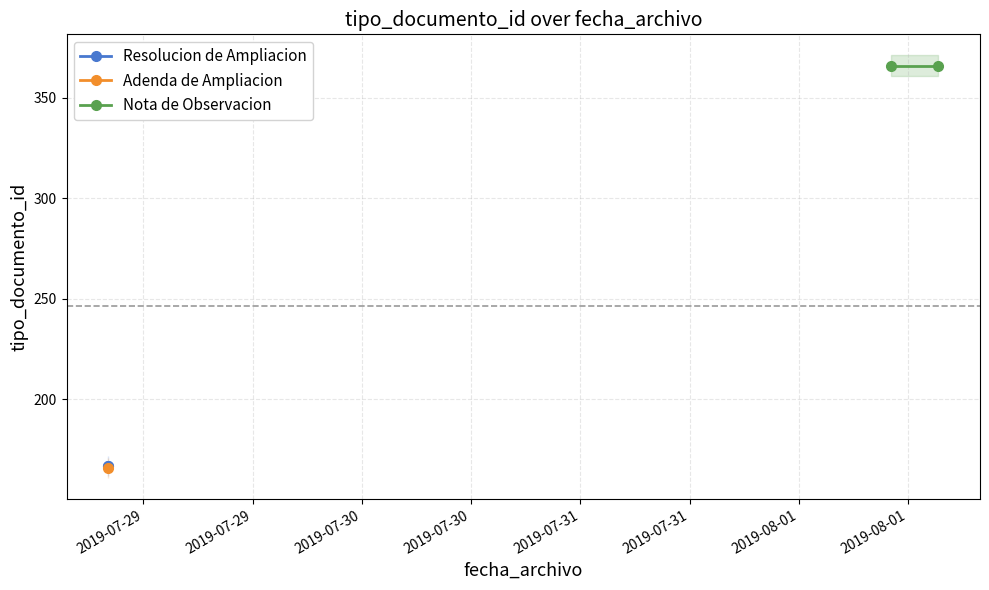

What is the minimum value for Resolucion de Ampliacion?

167